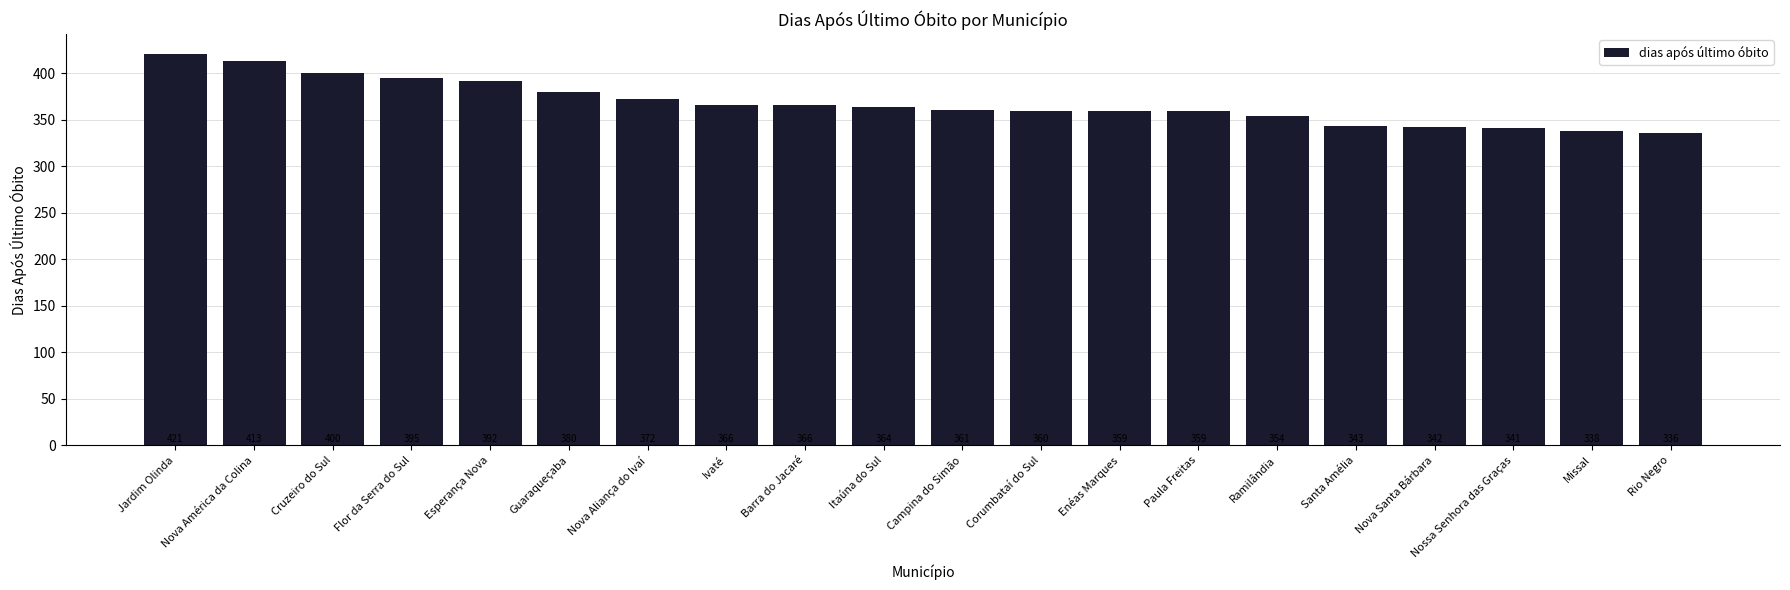

What is the sum of the values at Ramilândia and Jardim Olinda?

775